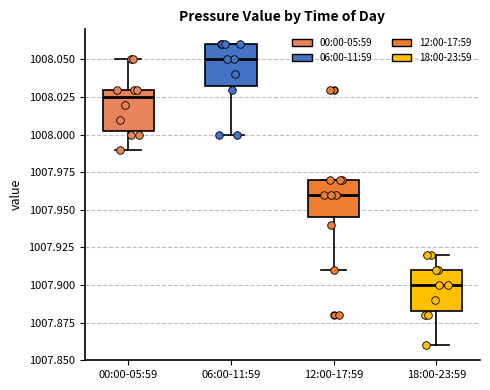

Where is the lower edge of the box for 18:00-23:59 on the y-axis? The values are not printed on the chart, so give them approximately, as read against the axis.

1007.885